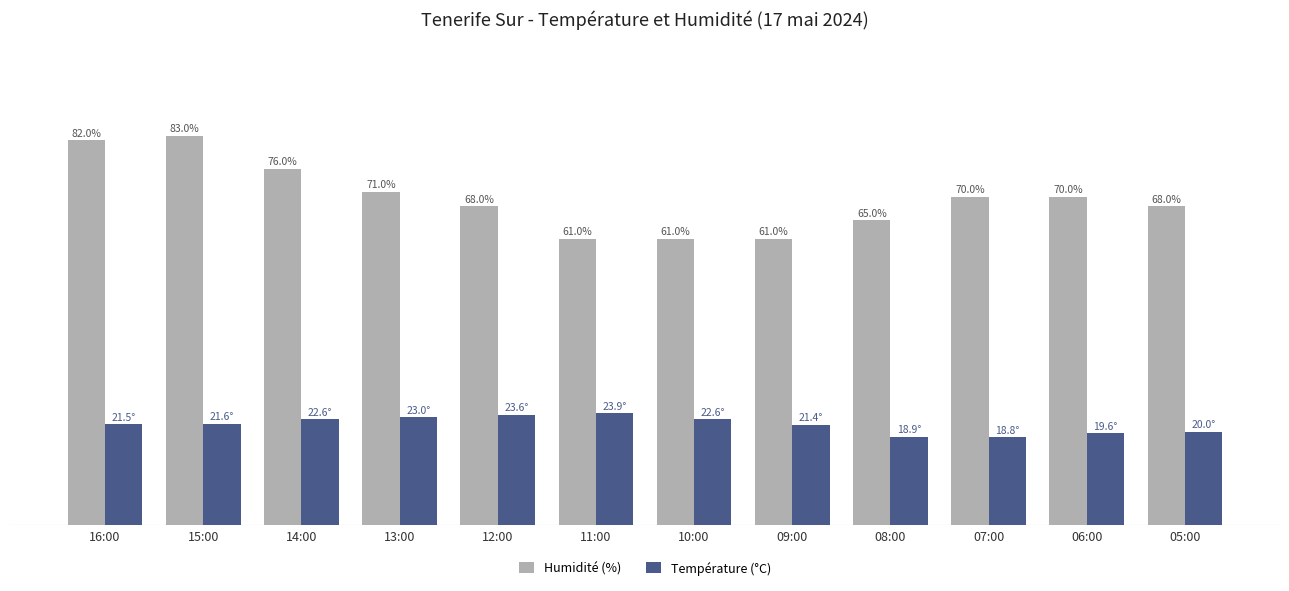

At which label is Température (°C) closest to 21?

09:00